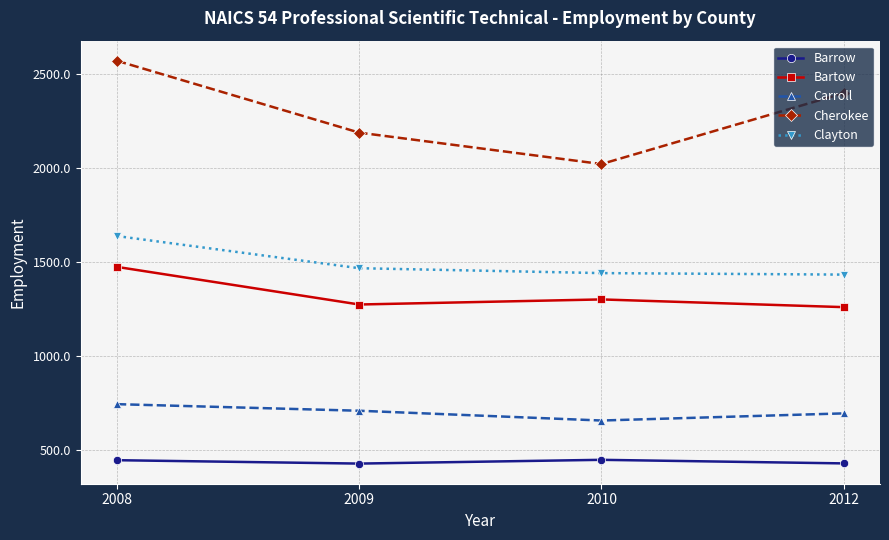

Which series has the largest total across all categories?

Cherokee